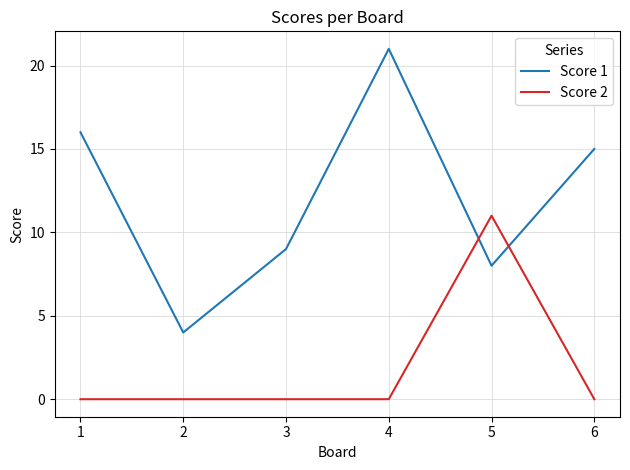

Which series has the widest spread of values?

Score 1